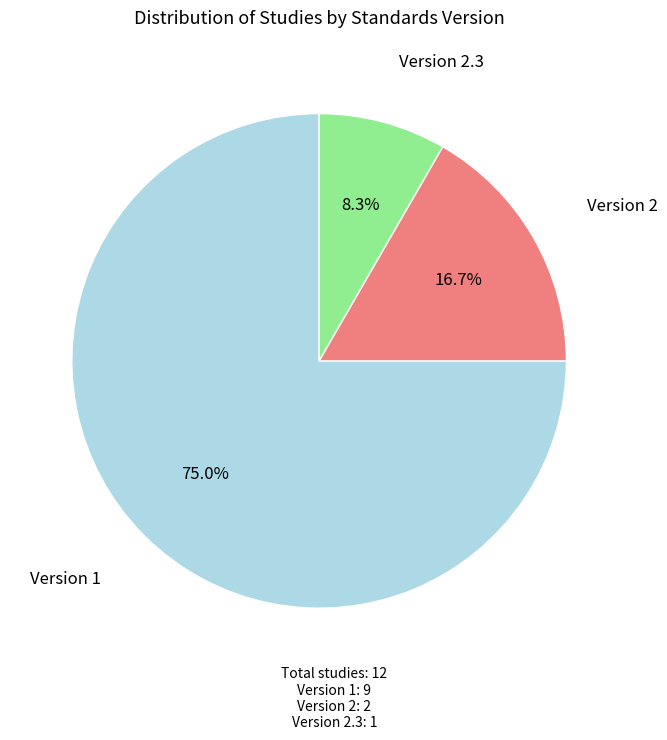

Which slice is the smallest?

Version 2.3